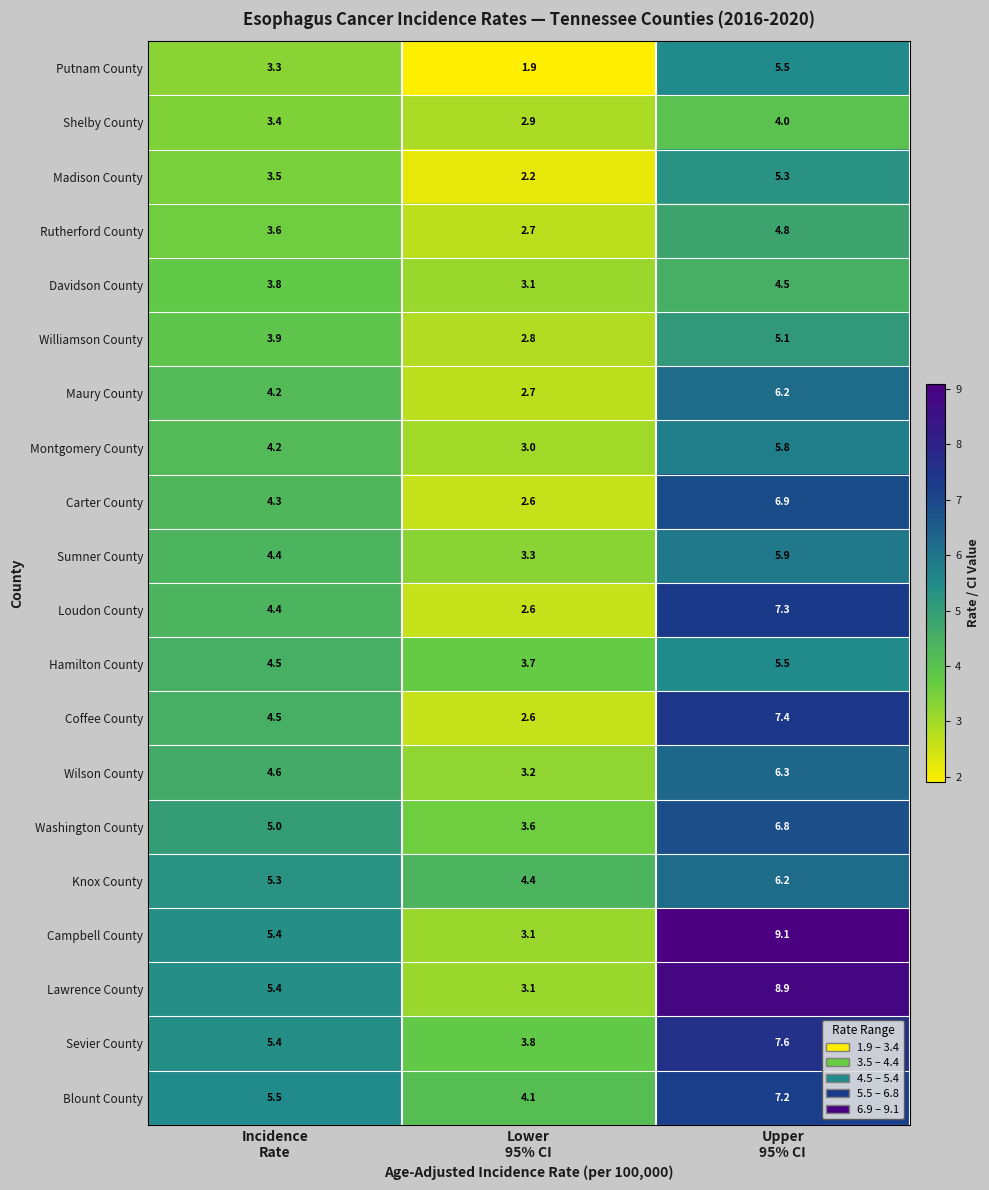

What is the difference between the second highest and minimum values in the Coffee County series?

1.9